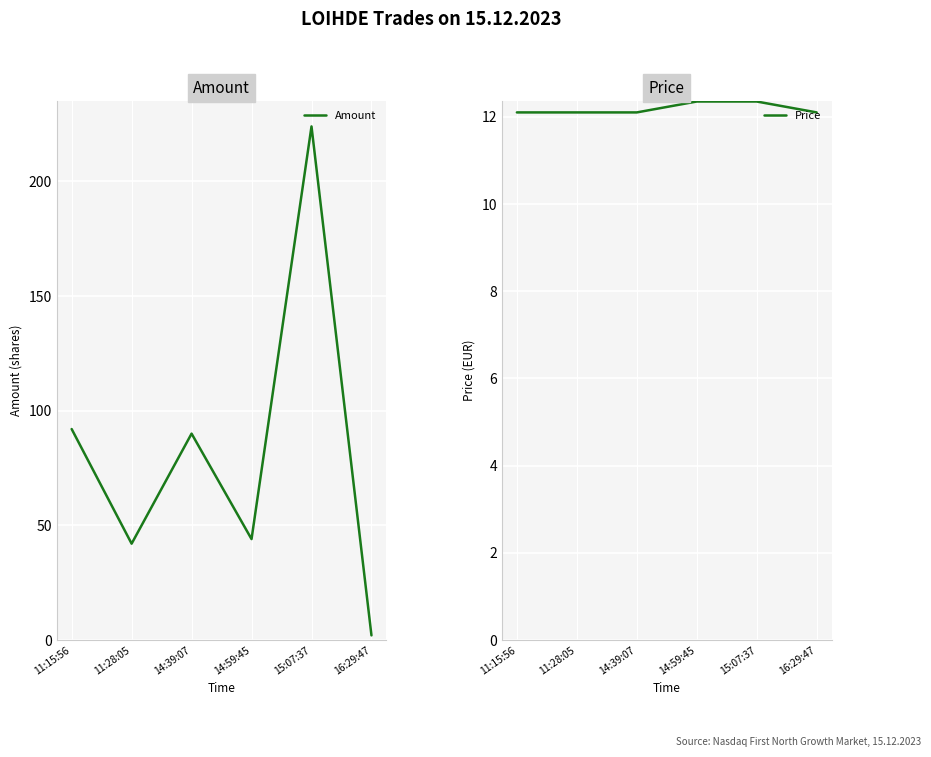

What is the label of the 3rd point from the left?

14:39:07